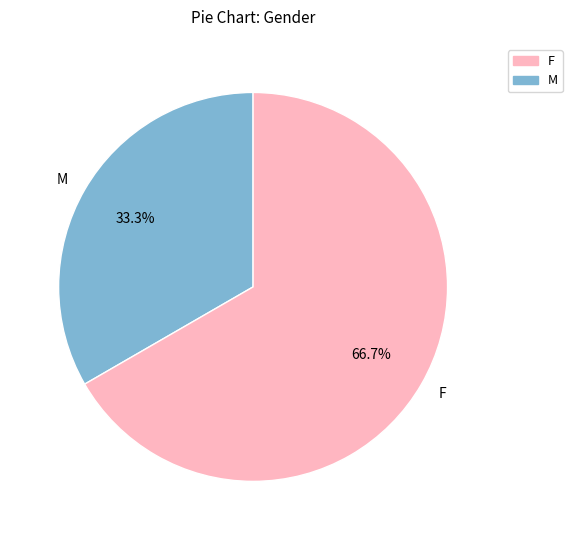

Which slice is the largest?

F